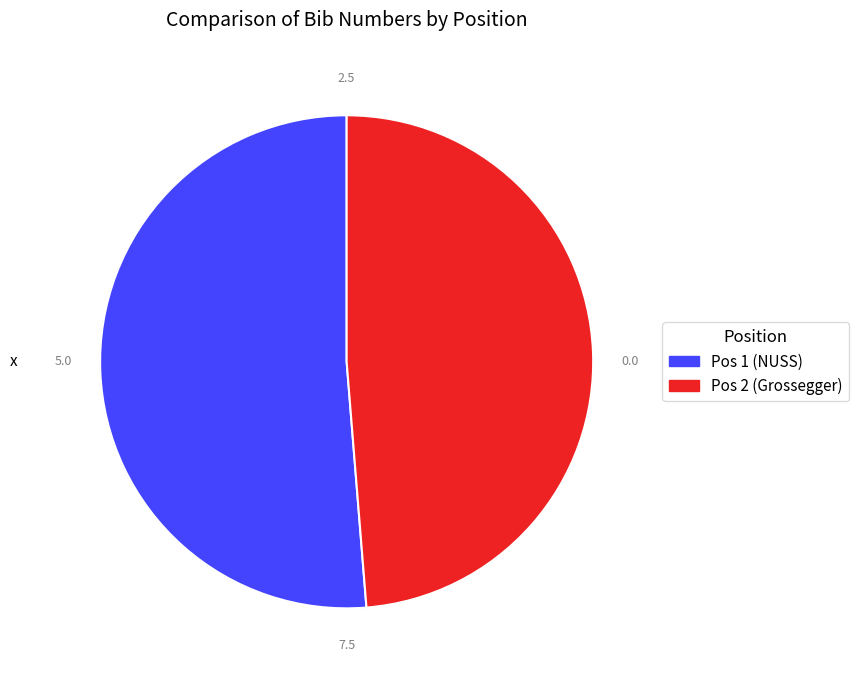

Is Pos 2 (Grossegger) the majority of the pie?

No